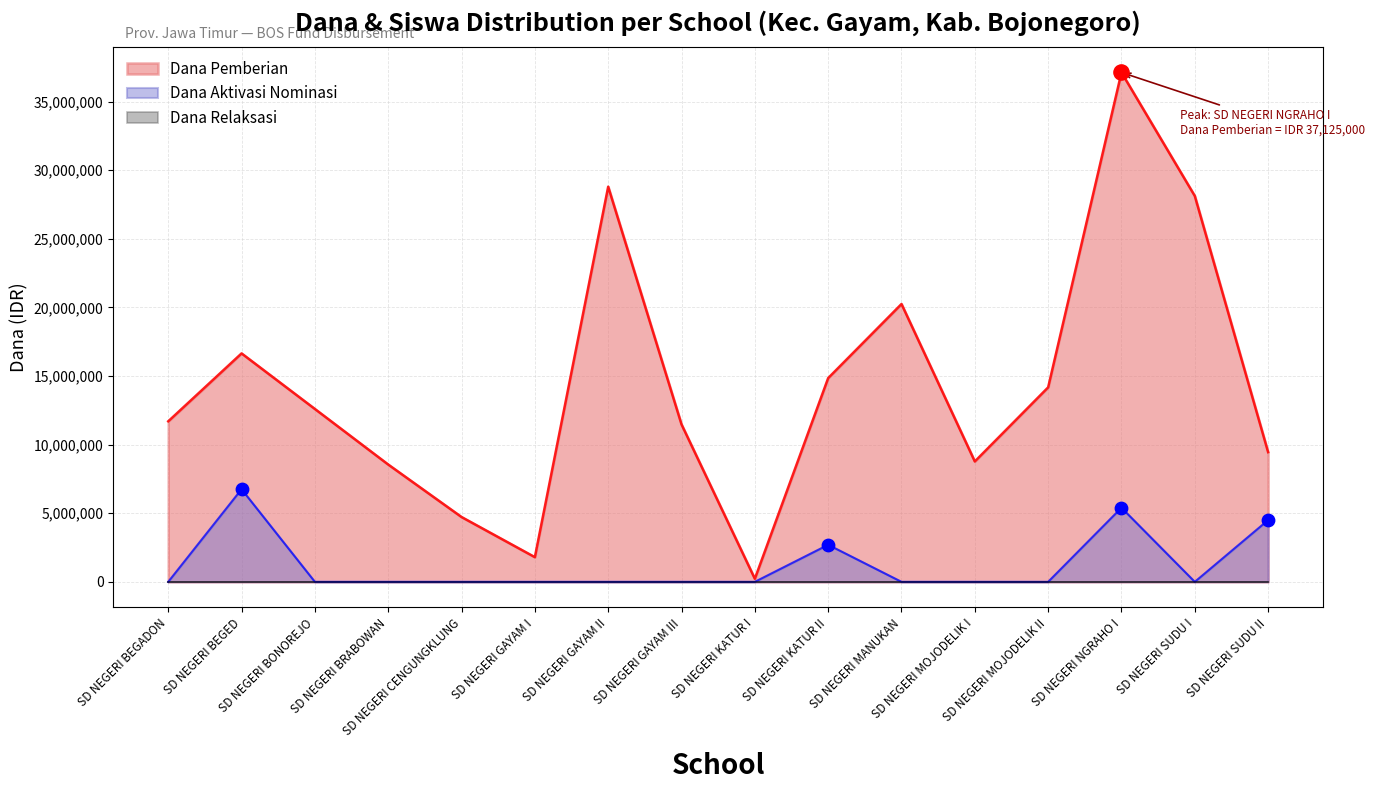

Which series has the largest total across all categories?

Dana Pemberian